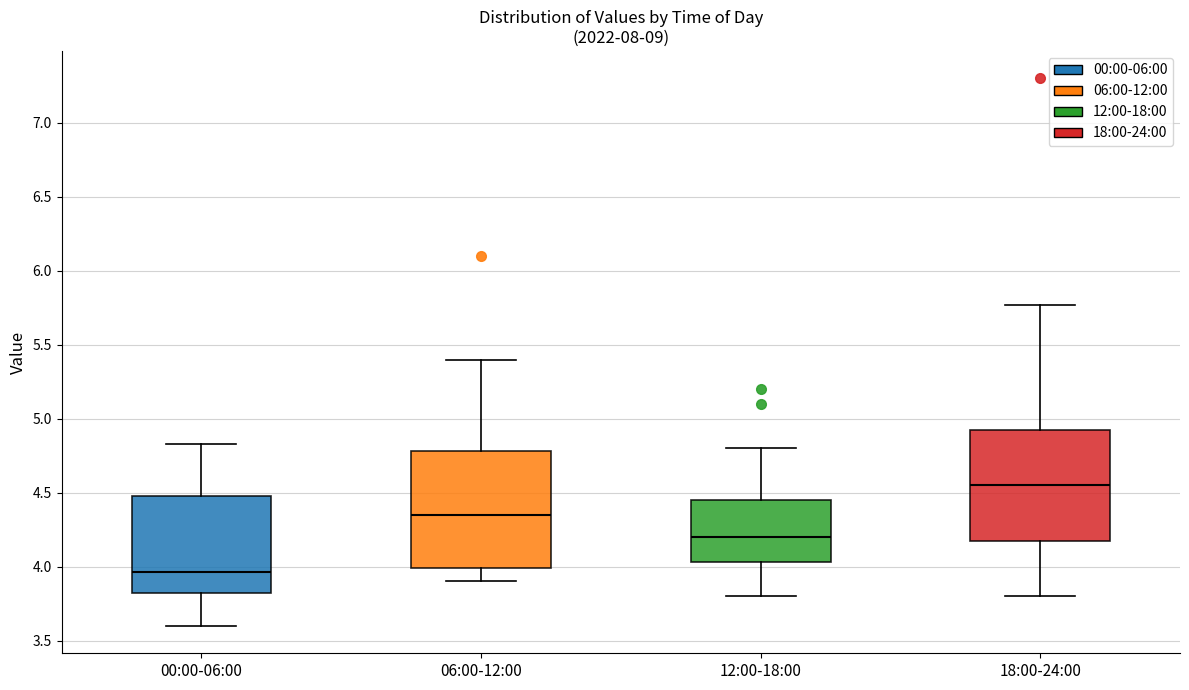

Which box has the lowest median line?

00:00-06:00